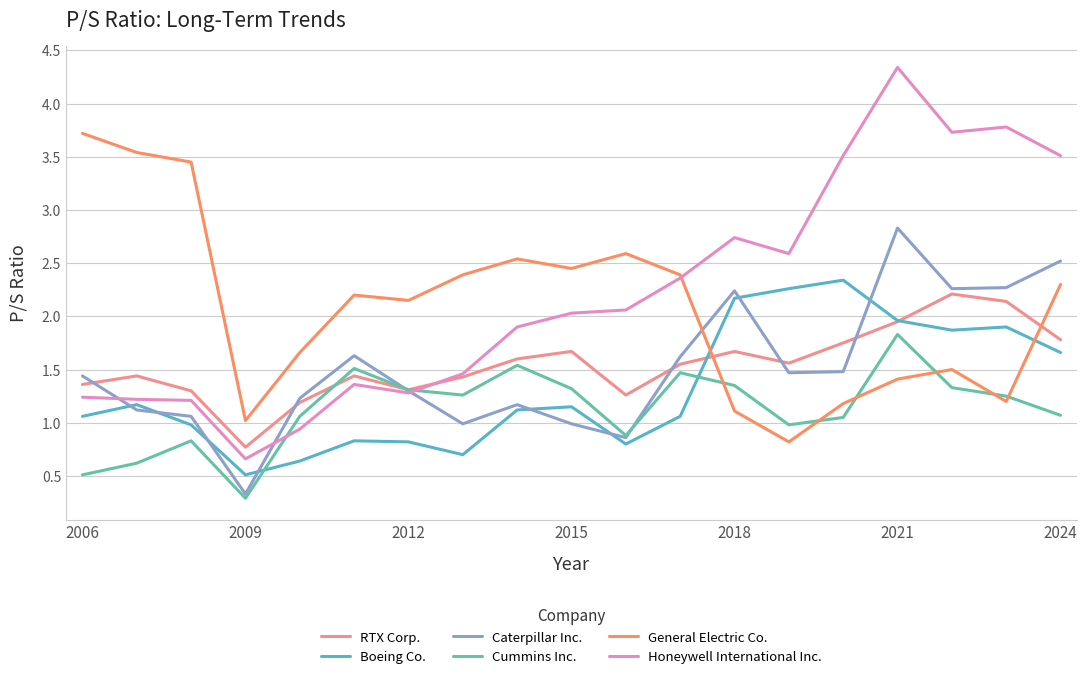

What is the highest value of the Honeywell International Inc. series?

4.3